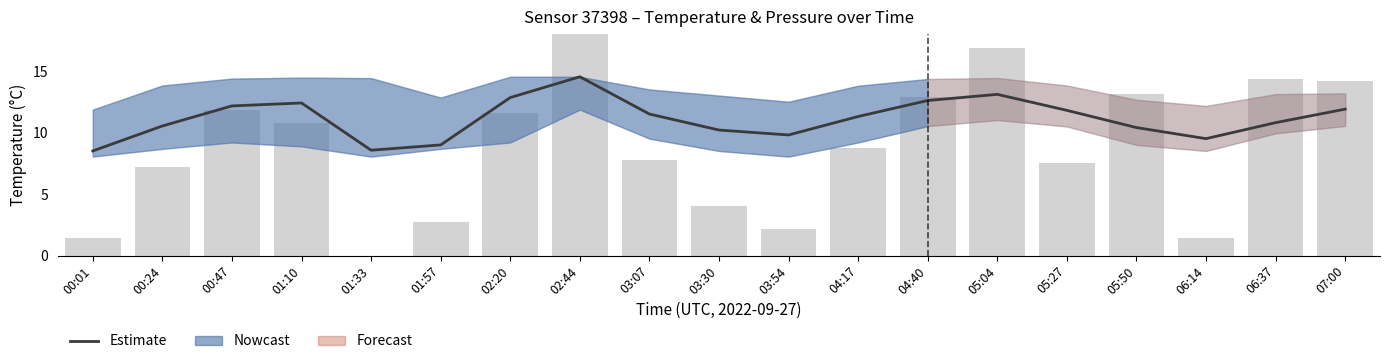

Are the bars grouped side by side (vs. stacked)?

Yes